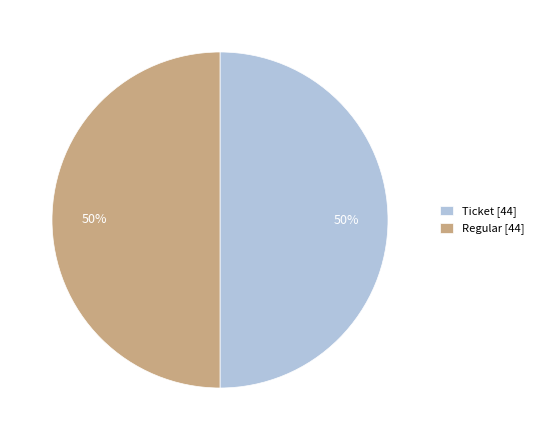

To the nearest percent, what portion does Ticket [44] represent?

50%